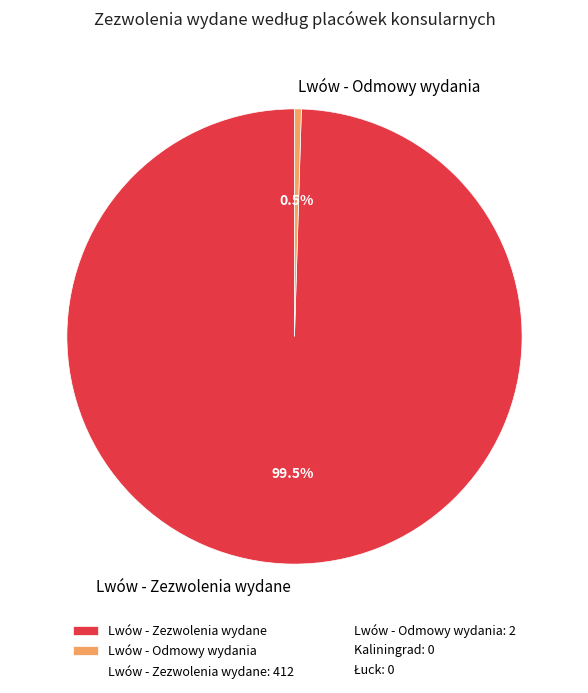

To the nearest percent, what is the average slice percentage?

50%